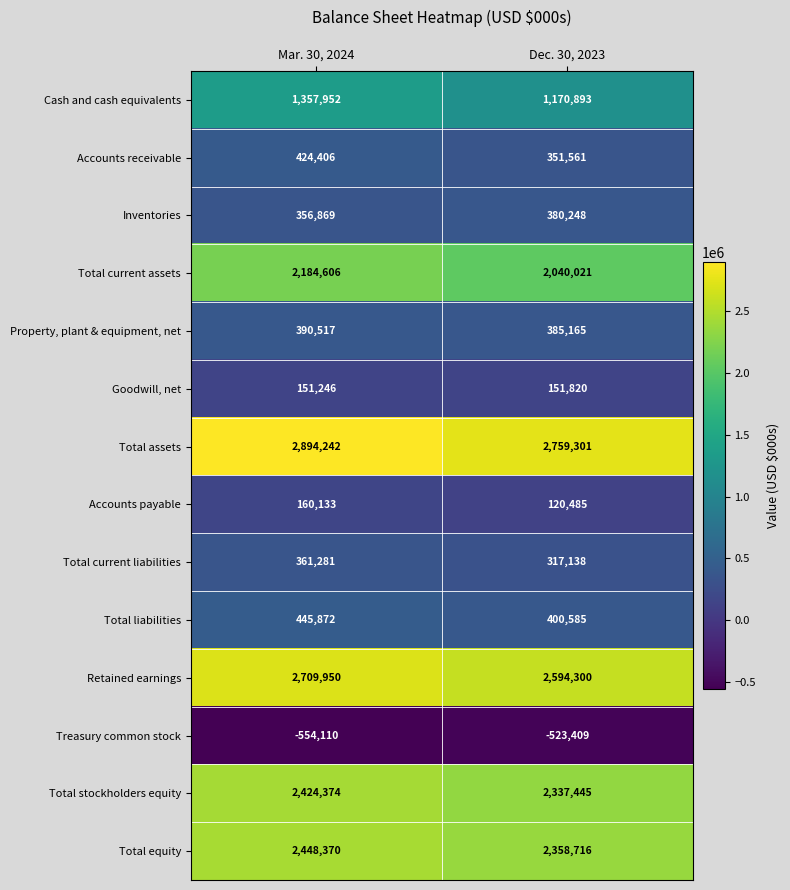

What is the maximum value shown in the chart?

2894242